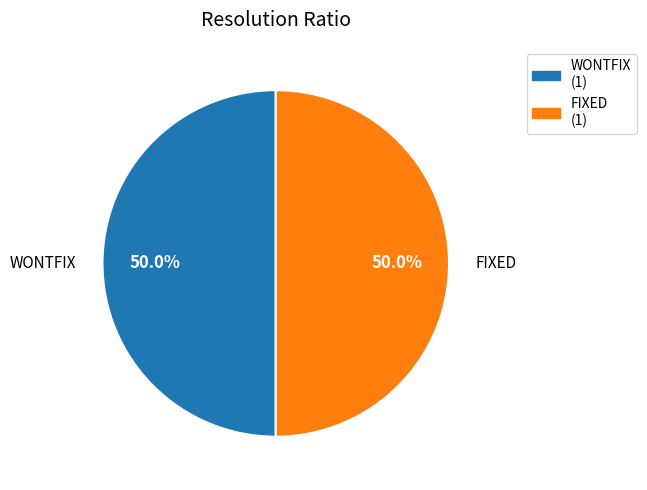

What is the total percentage of WONTFIX and FIXED?

100.0%